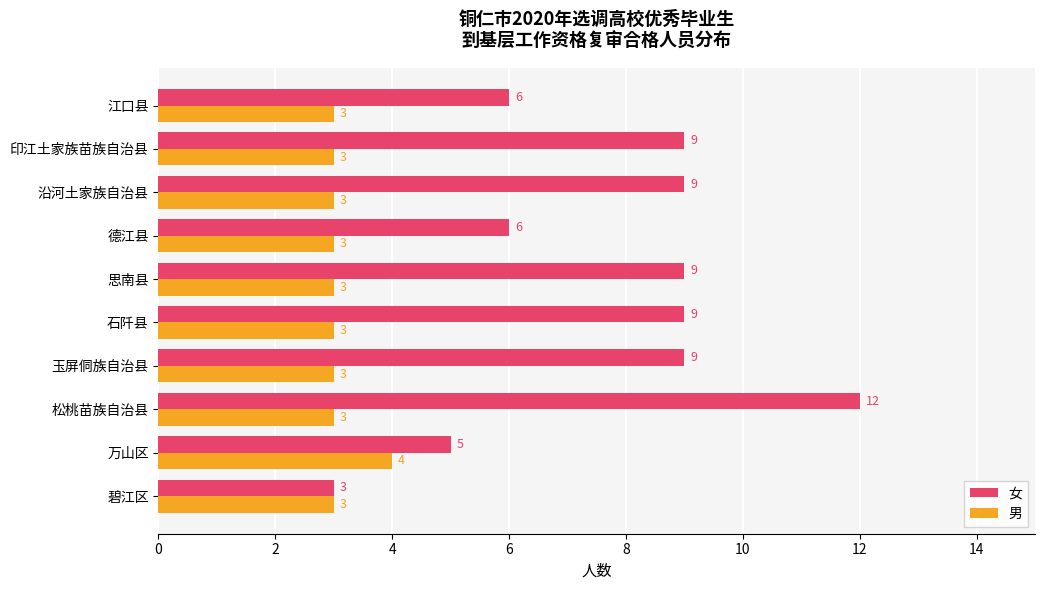

What is the maximum value for 男?

4